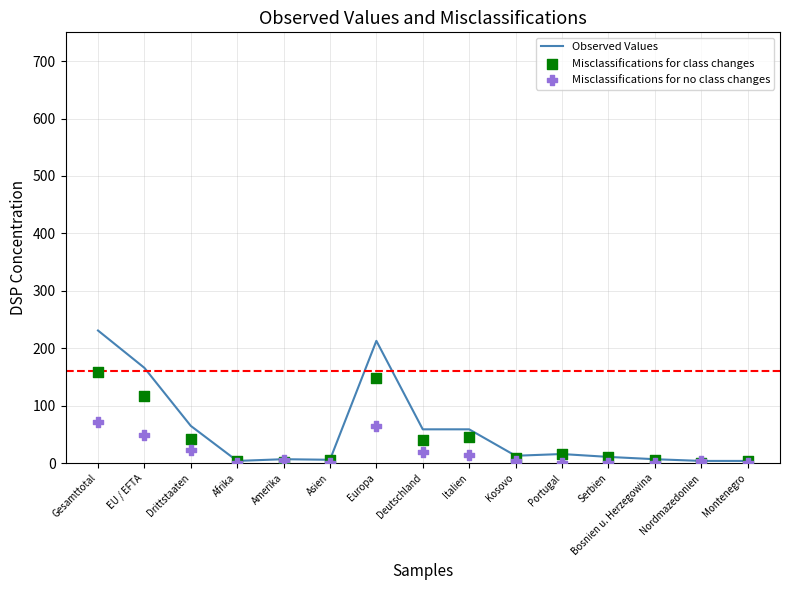

At which category is the sum across all series the highest?

Gesamttotal